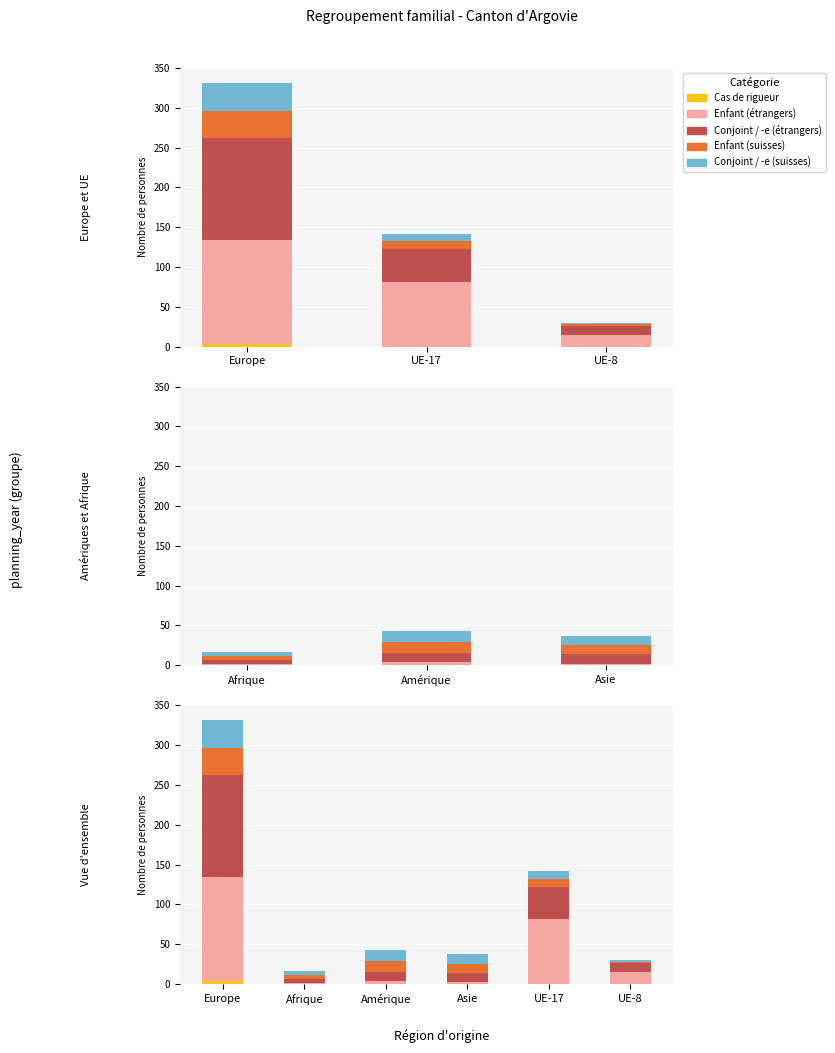

How many categories are shown in the chart?

6